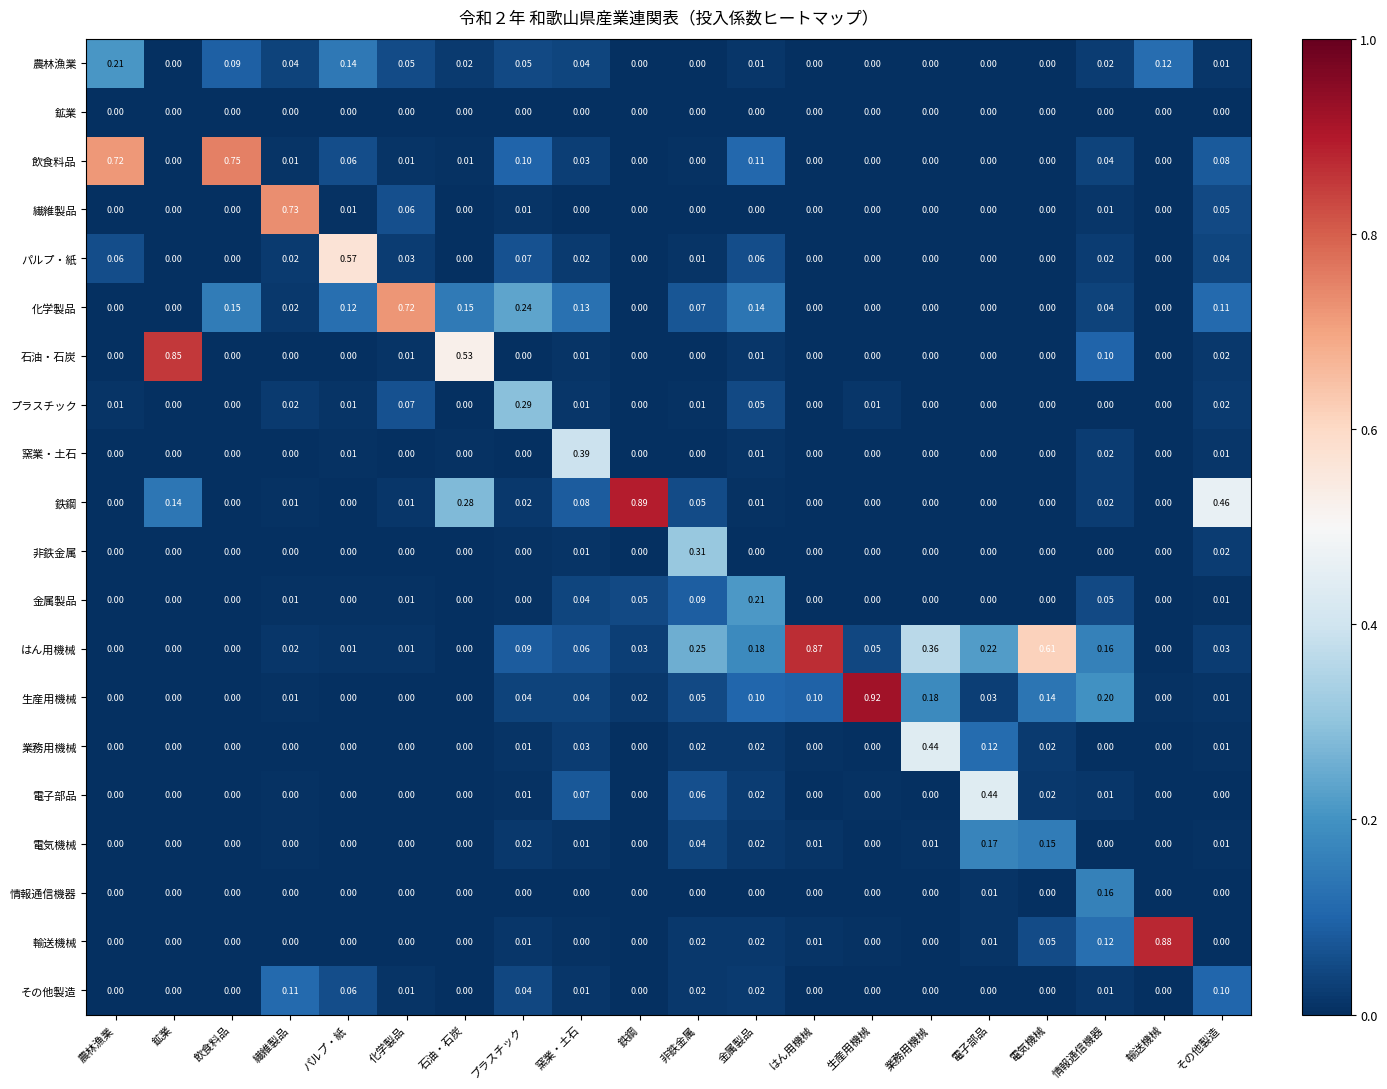

Between 生産用機械 and 電子部品, which series saw the biggest shift?

生産用機械